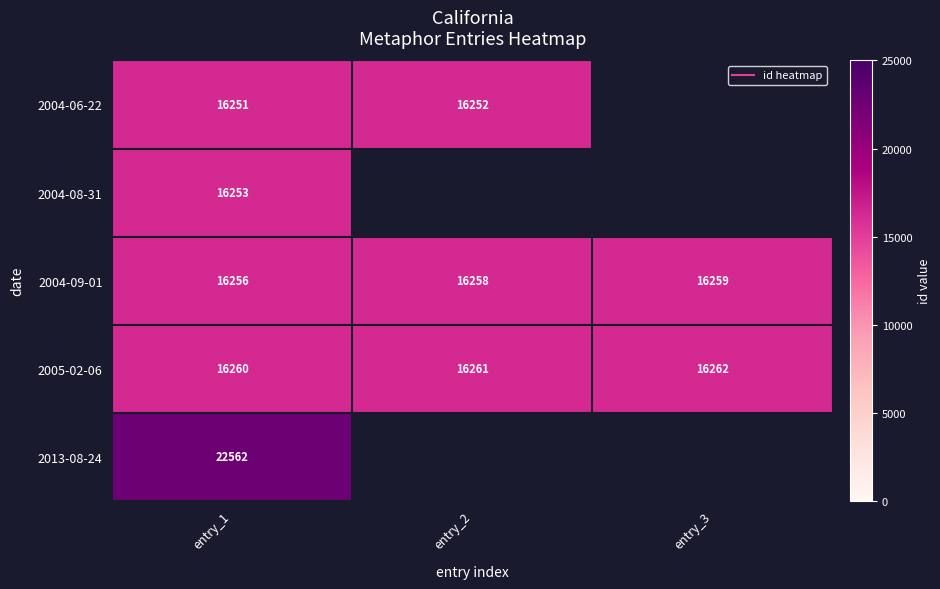

Which series has the largest range (max minus min)?

2004-09-01